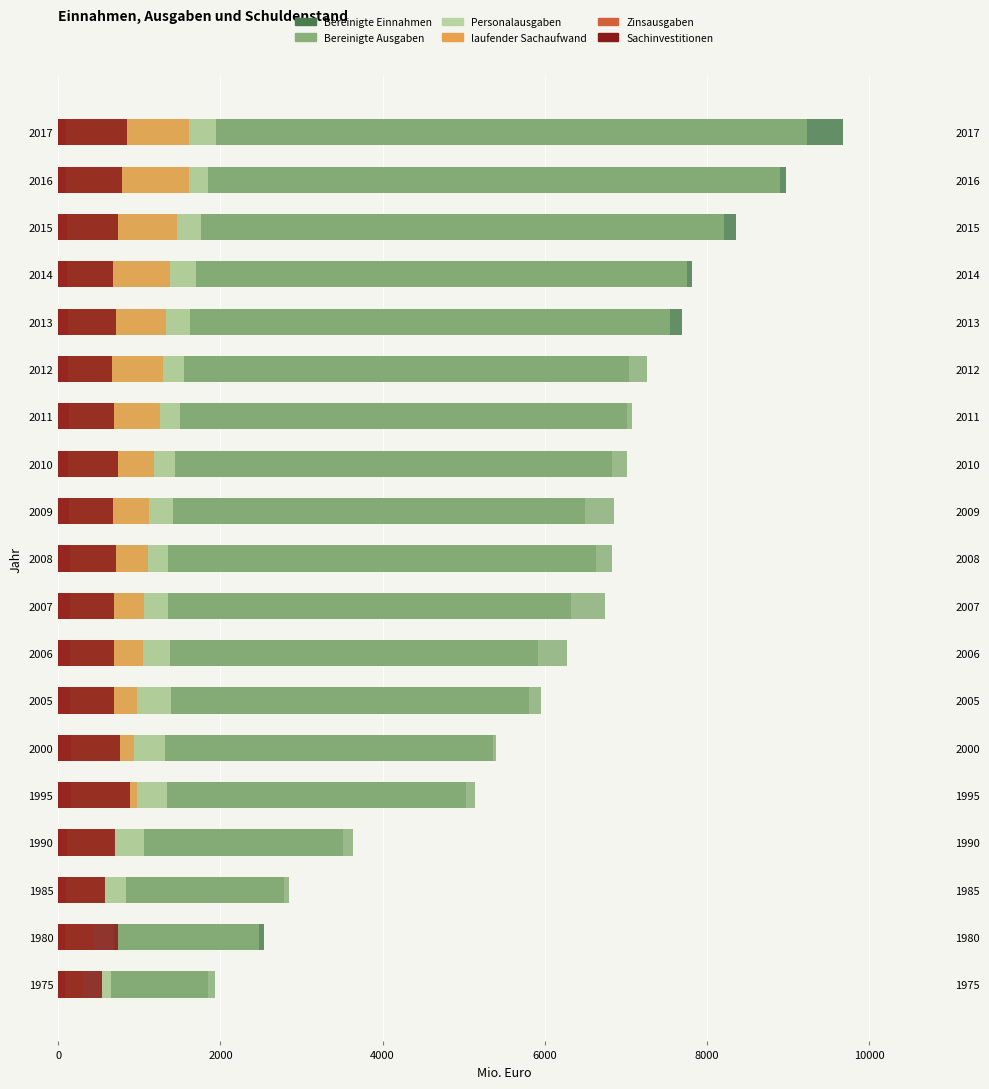

How many groups of bars are there?

19